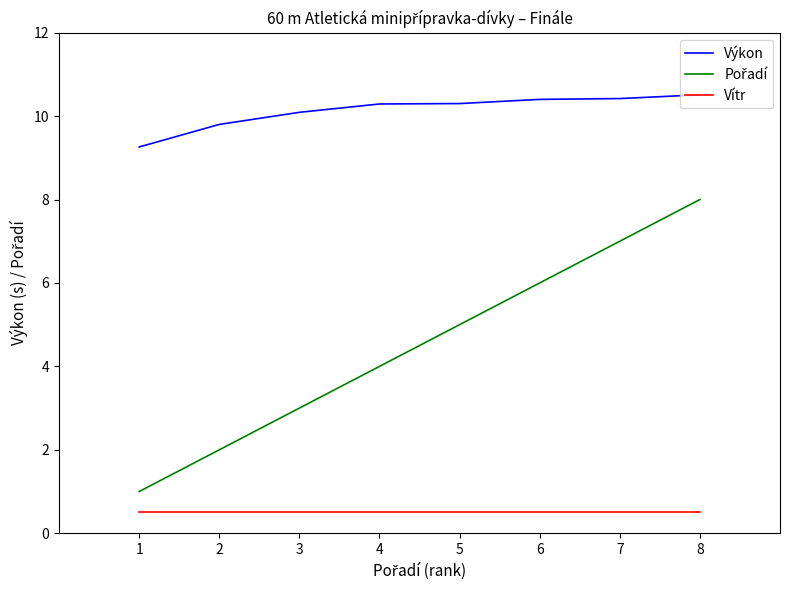

What is the spread (max minus min) of values at 1?

8.8